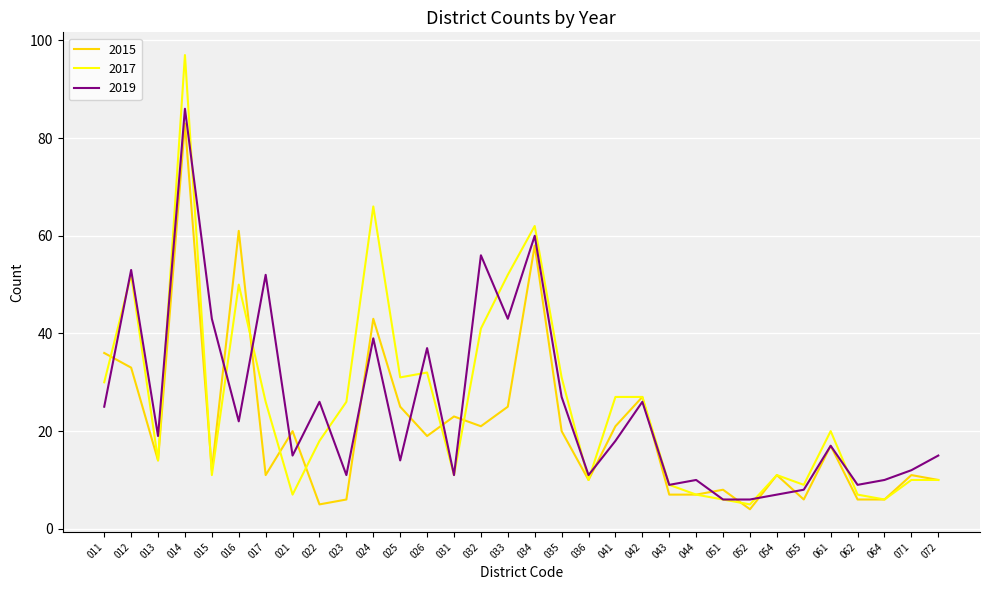

What are all the series names shown in the legend?

2015, 2017, 2019